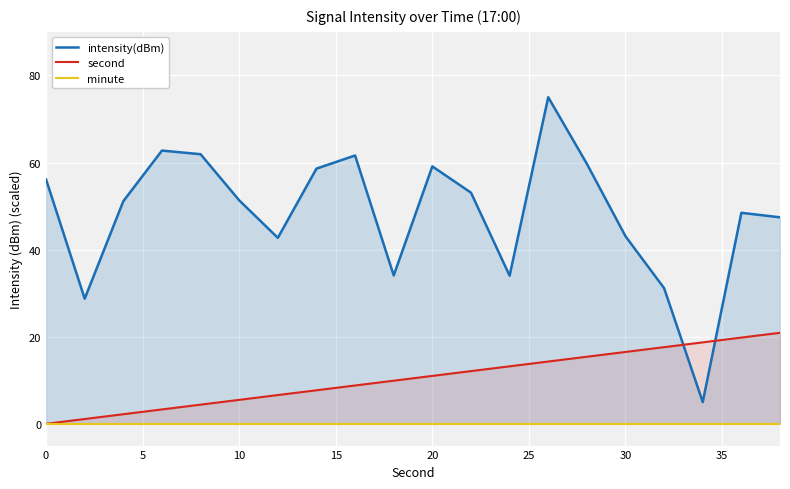

The value of second at 10 is 9.0. True or false?

False